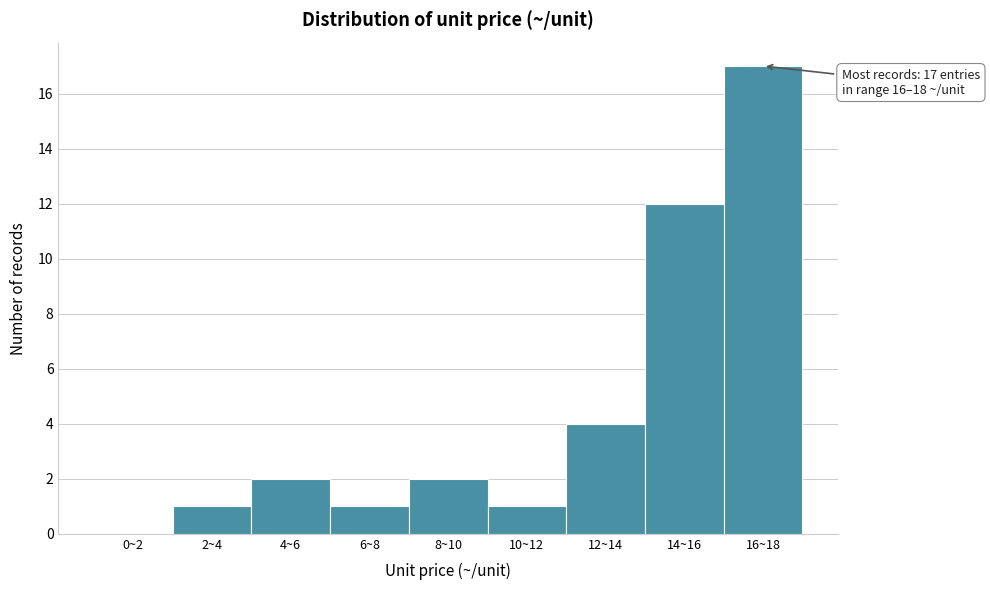

Reading left to right, list all the values displayed in this chart.

0~2=0	2~4=1	4~6=2	6~8=1	8~10=2	10~12=1	12~14=4	14~16=12	16~18=17